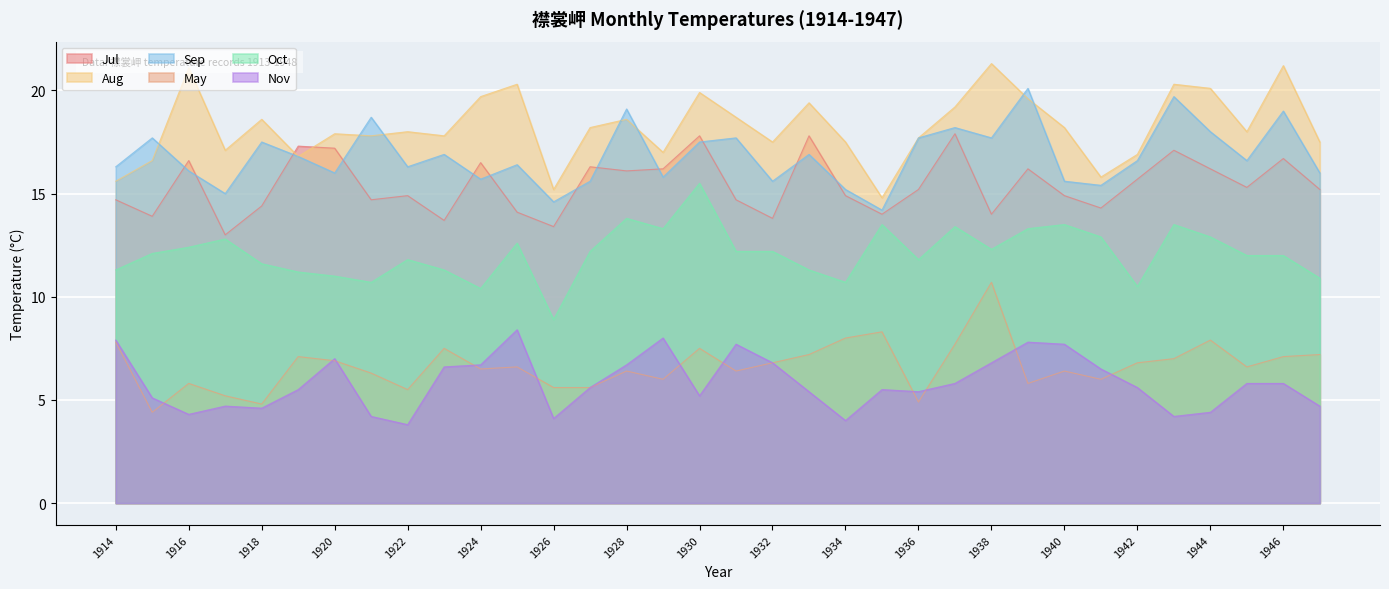

Reading left to right, transcribe all the data shown in this chart.

Jul: 14.7	13.9	16.6	13.0	14.4	17.3	17.2	14.7	14.9	13.7	16.5	14.1	13.4	16.3	16.1	16.2	17.8	14.7	13.8	17.8	14.9	14.0	15.2	17.9	14.0	16.2	14.9	14.3	15.7	17.1	16.2	15.3	16.7	15.2
Aug: 15.6	16.6	21.1	17.1	18.6	16.8	17.9	17.8	18.0	17.8	19.7	20.3	15.2	18.2	18.6	17.0	19.9	18.7	17.5	19.4	17.5	14.8	17.7	19.2	21.3	19.6	18.2	15.8	16.9	20.3	20.1	18.0	21.2	17.5
Sep: 16.3	17.7	16.1	15.0	17.5	16.8	16.0	18.7	16.3	16.9	15.7	16.4	14.6	15.6	19.1	15.8	17.5	17.7	15.6	16.9	15.2	14.2	17.7	18.2	17.7	20.1	15.6	15.4	16.6	19.7	18.0	16.6	19.0	16.0
May: 7.8	4.4	5.8	5.2	4.8	7.1	6.9	6.3	5.5	7.5	6.5	6.6	5.6	5.6	6.4	6.0	7.5	6.4	6.8	7.2	8.0	8.3	4.9	7.7	10.7	5.8	6.4	6.0	6.8	7.0	7.9	6.6	7.1	7.2
Oct: 11.3	12.1	12.4	12.8	11.6	11.2	11.0	10.7	11.8	11.3	10.4	12.6	8.9	12.2	13.8	13.3	15.5	12.2	12.2	11.3	10.7	13.5	11.8	13.4	12.3	13.3	13.5	12.9	10.5	13.5	12.9	12.0	12.0	10.9
Nov: 7.9	5.1	4.3	4.7	4.6	5.5	7.0	4.2	3.8	6.6	6.7	8.4	4.1	5.6	6.7	8.0	5.2	7.7	6.8	5.4	4.0	5.5	5.4	5.8	6.8	7.8	7.7	6.5	5.6	4.2	4.4	5.8	5.8	4.7